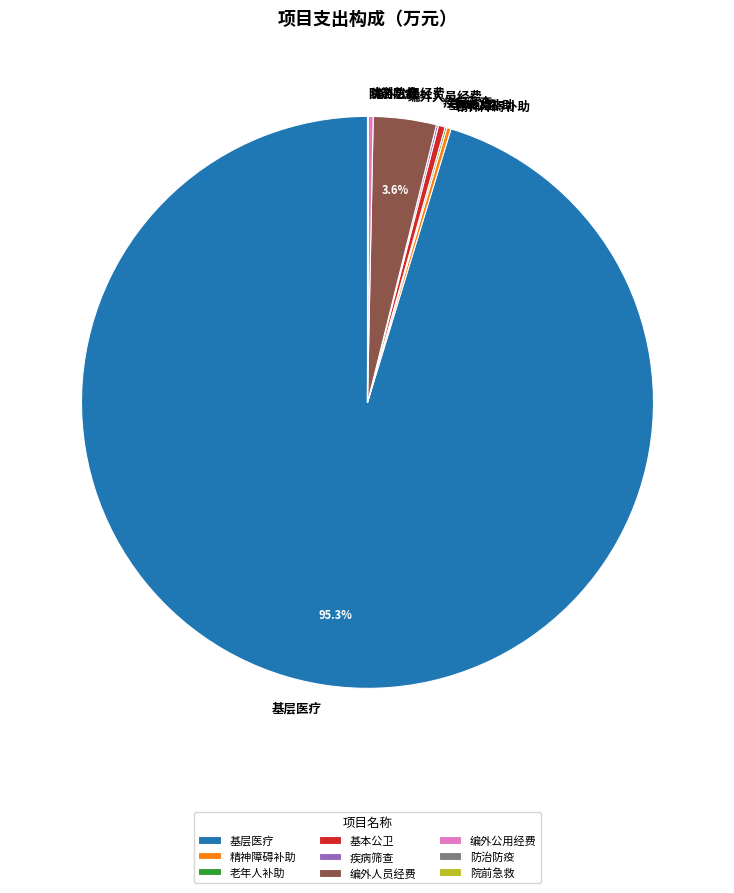

What is the ratio of the value at 基层医疗 to the value at 基本公卫?

251.0